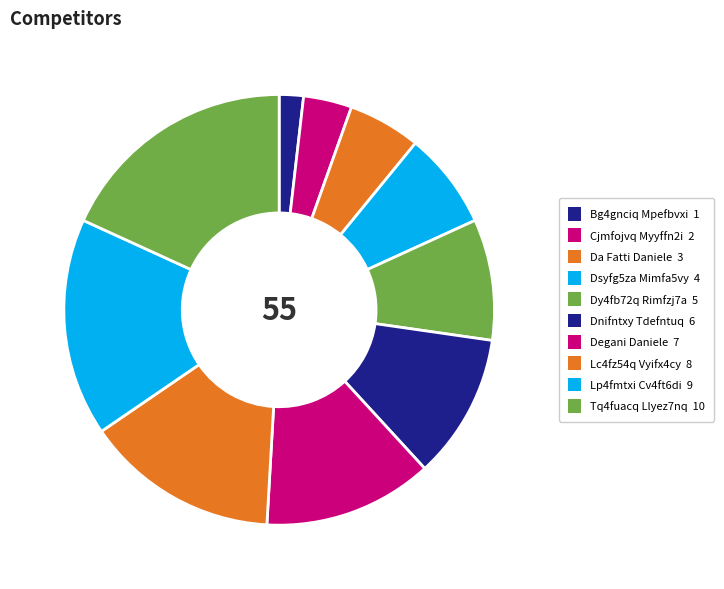

Count the number of slices in the pie.

10